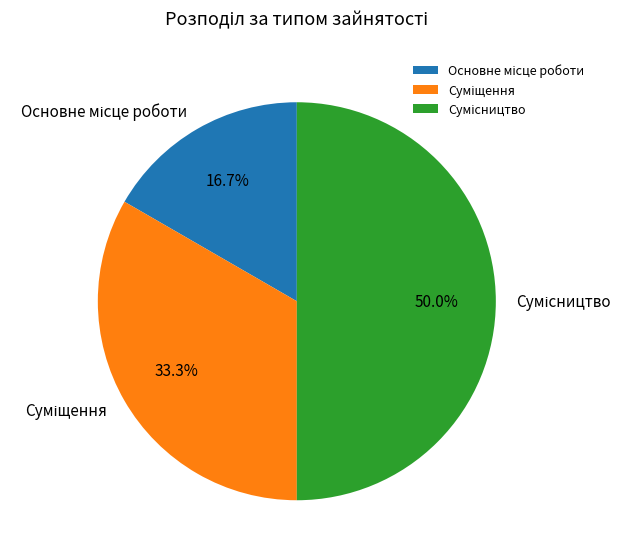

Approximately how many times larger is the value at Основне місце роботи compared to Сумісництво?

0.3